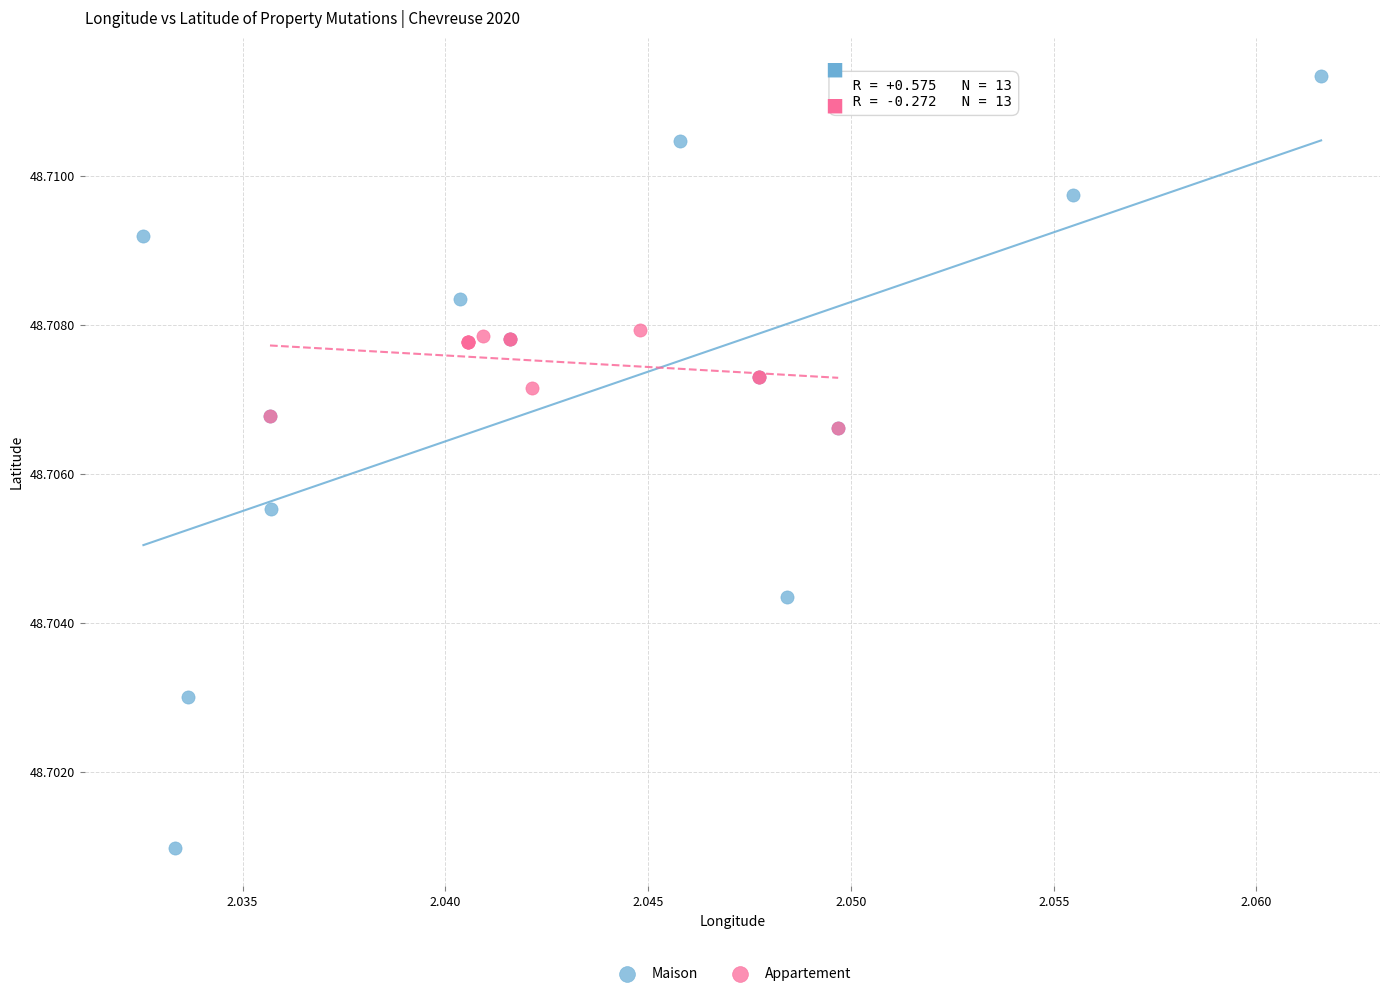

Which series has the largest Y range (max minus min)?

Maison